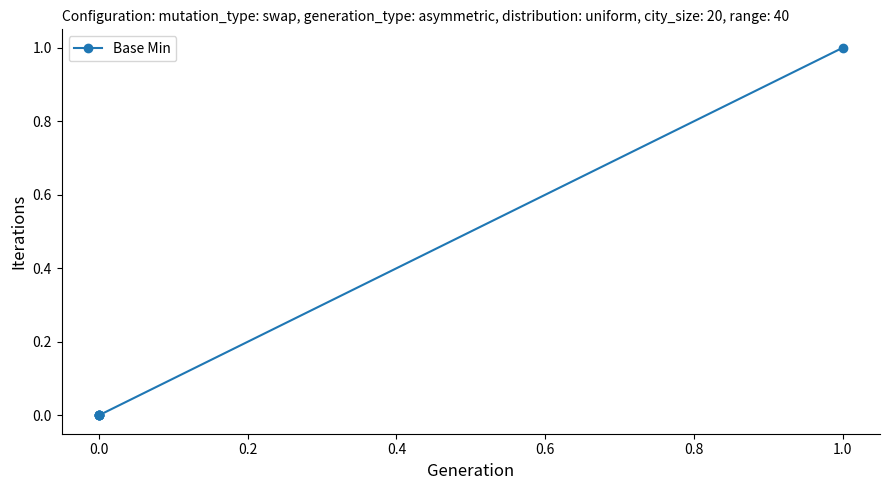

True or false: there are more than 2 points higher than both neighbors.

False